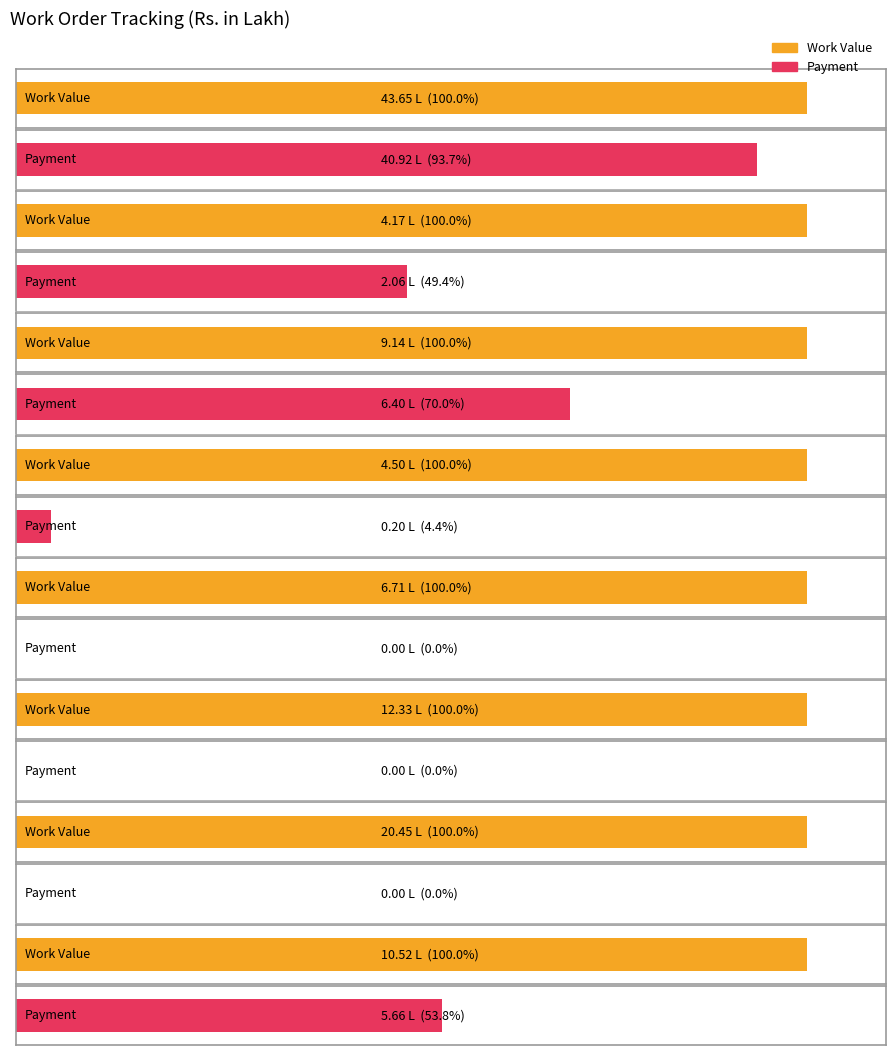

Are the bars horizontal?

Yes